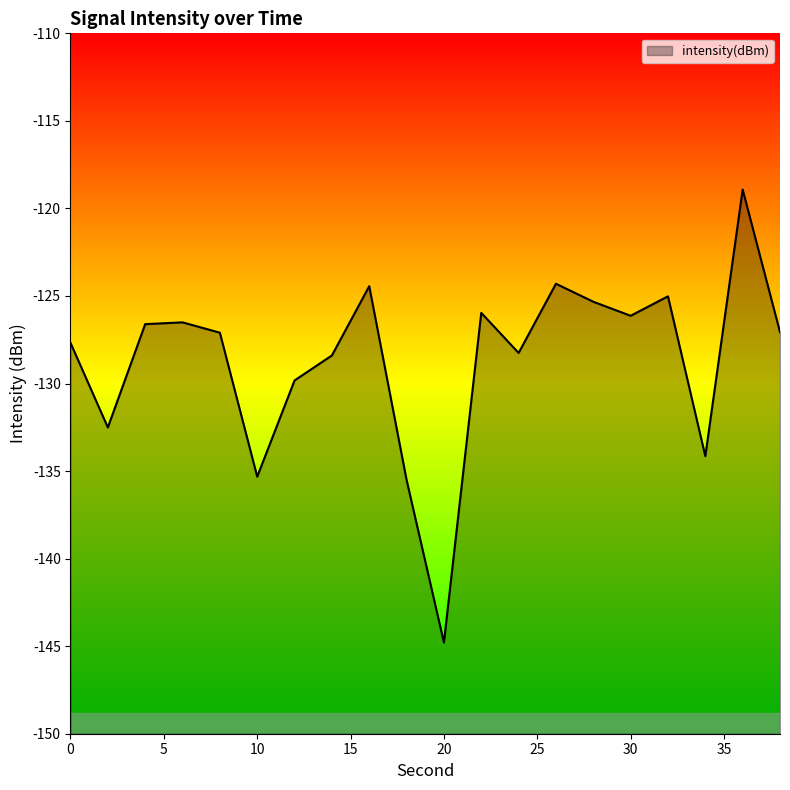

Rank the categories by value from lowest to highest.

20, 18, 10, 34, 2, 12, 14, 24, 0, 8, 38, 4, 6, 30, 22, 28, 32, 16, 26, 36